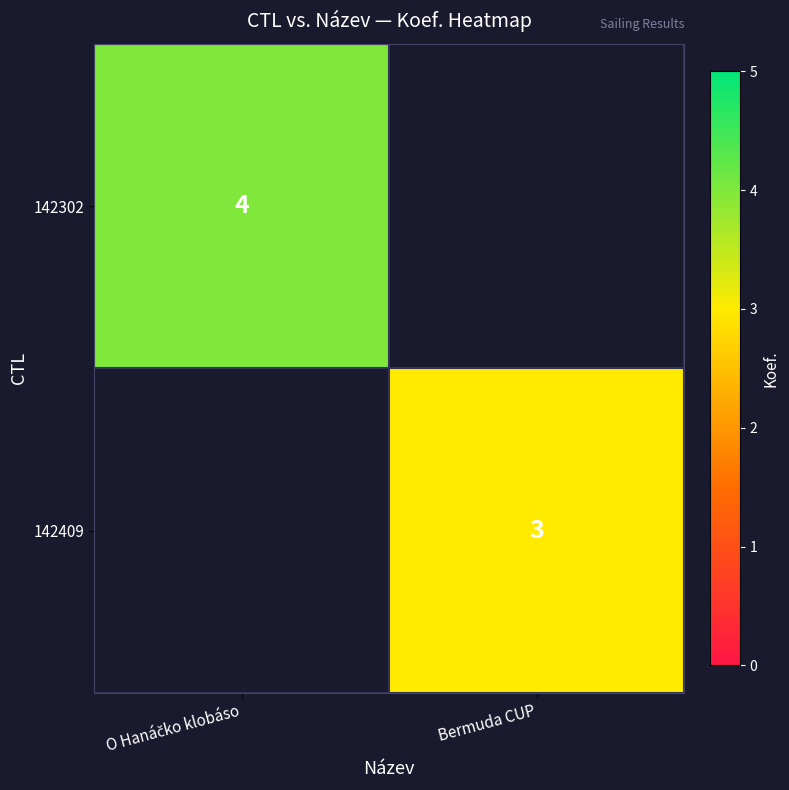

Is it true that 142409 equals 4 at Bermuda CUP?

False